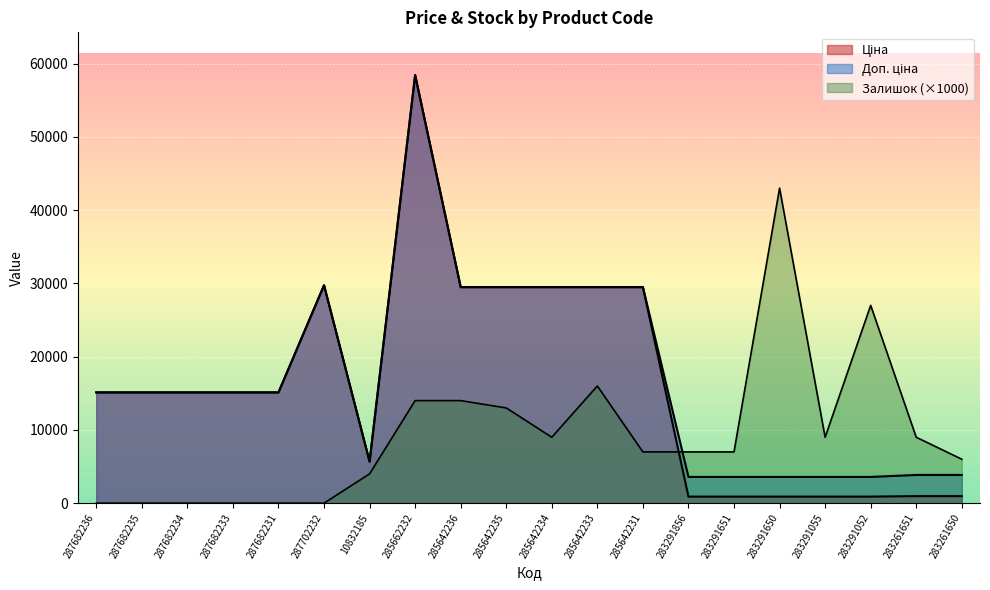

The value of Залишок at 285642234 is 4264.4. True or false?

False